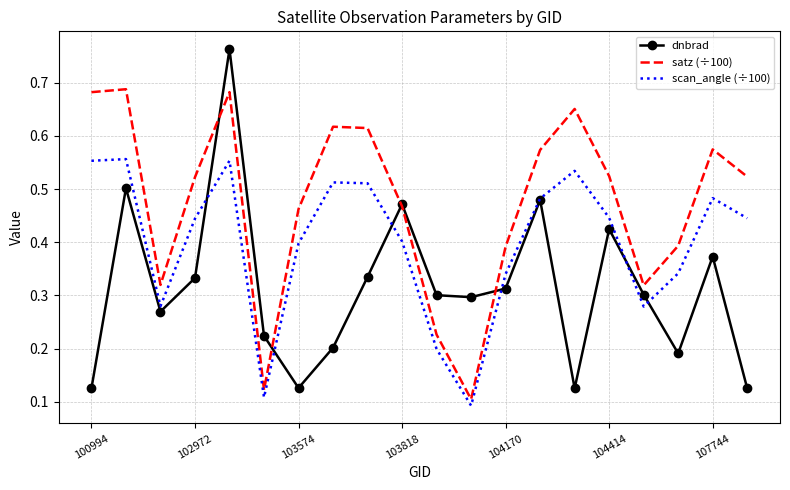

Which series has the widest spread of values?

dnbrad